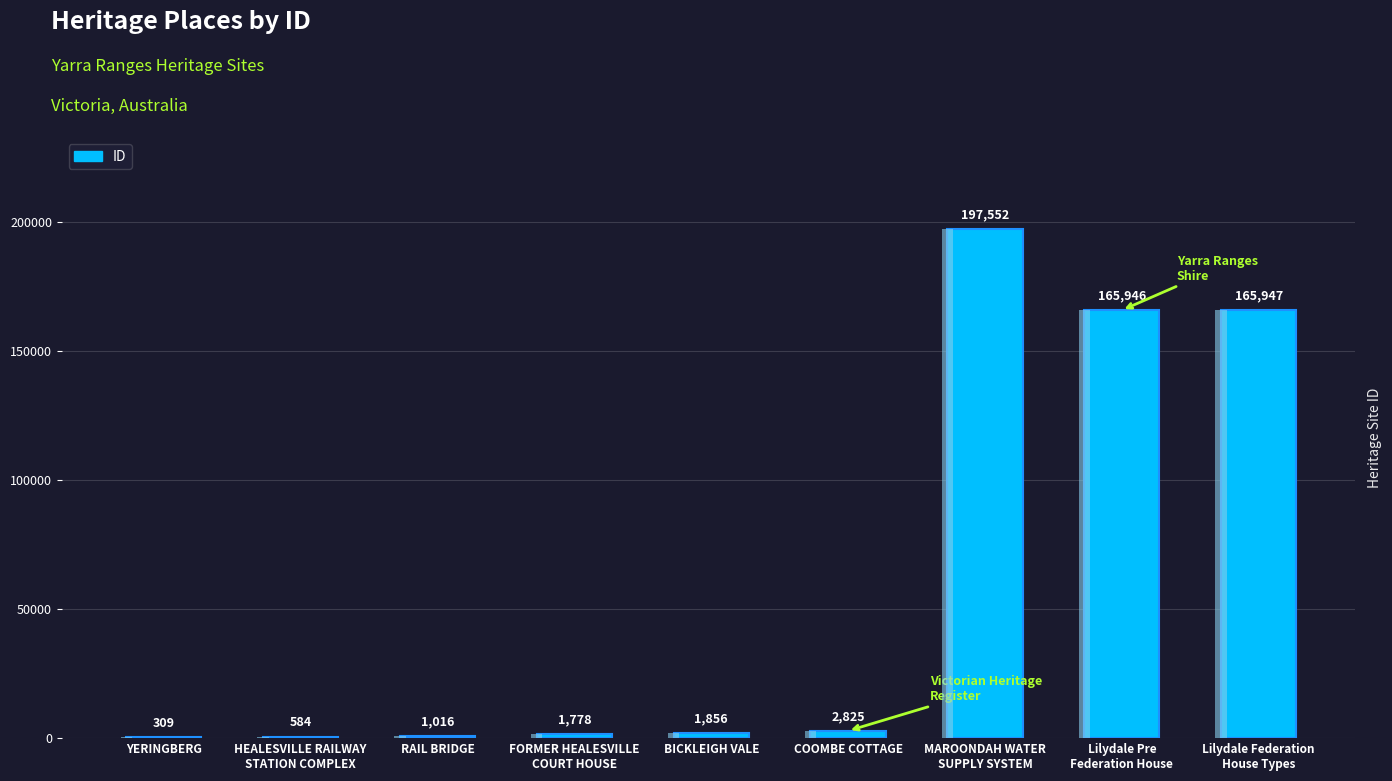

What is the sum of the values at Lilydale Pre
Federation House and HEALESVILLE RAILWAY
STATION COMPLEX?

166530